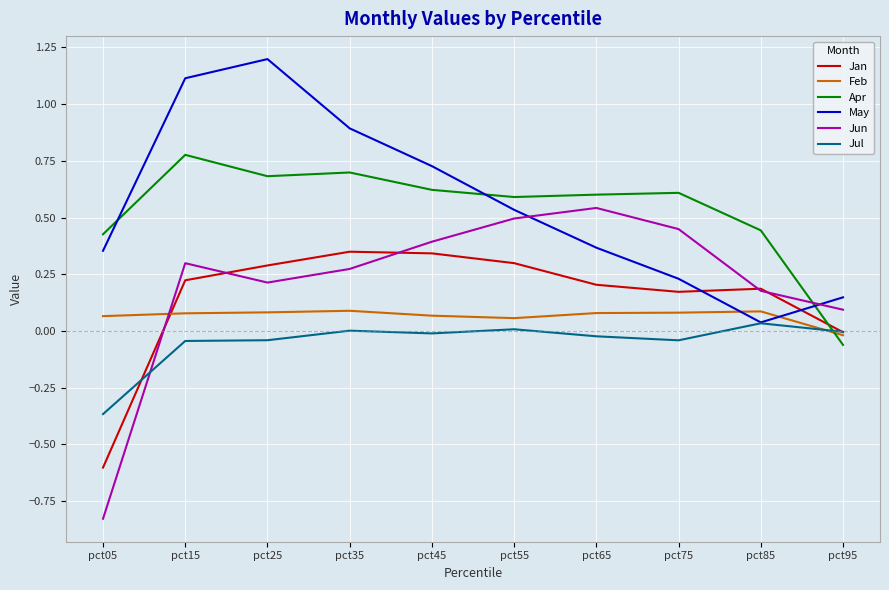

What is the difference between the highest and lowest values at pct55?

0.6